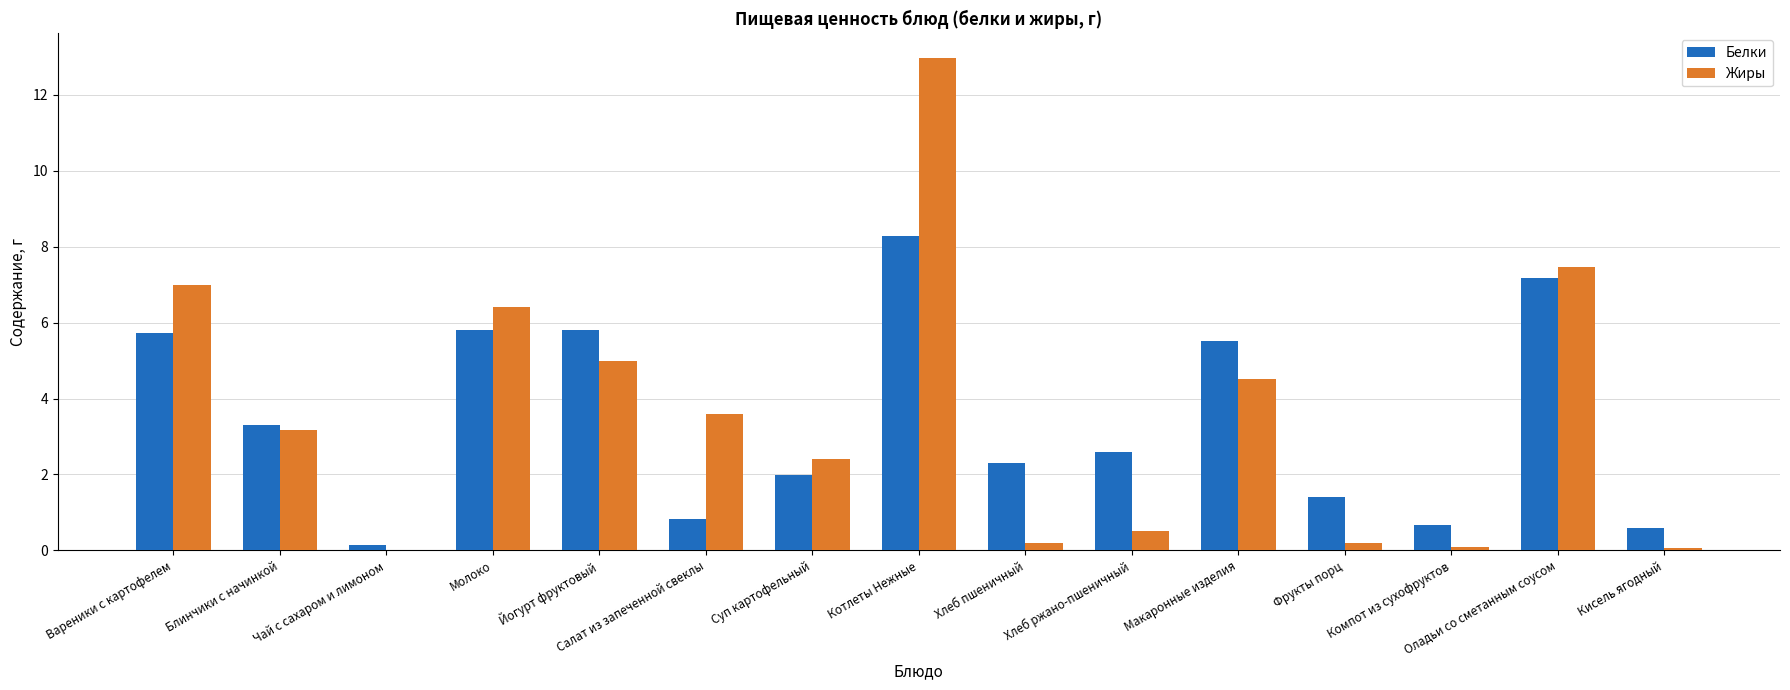

What is the sum of all Белки values?

52.1